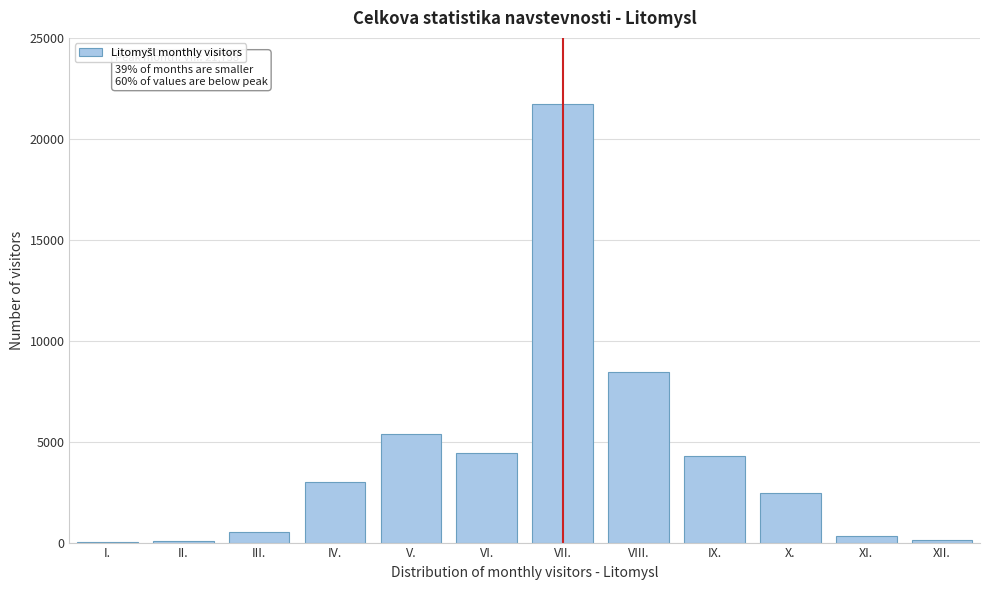

Which has a higher value, V. or XI.?

V.